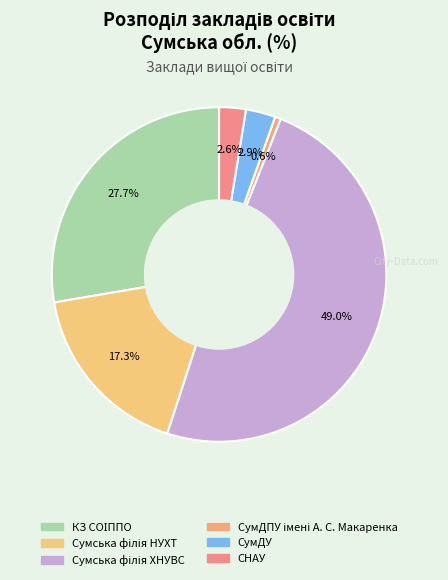

Is it true that Сумська філія НУХТ is 6% of the pie?

False